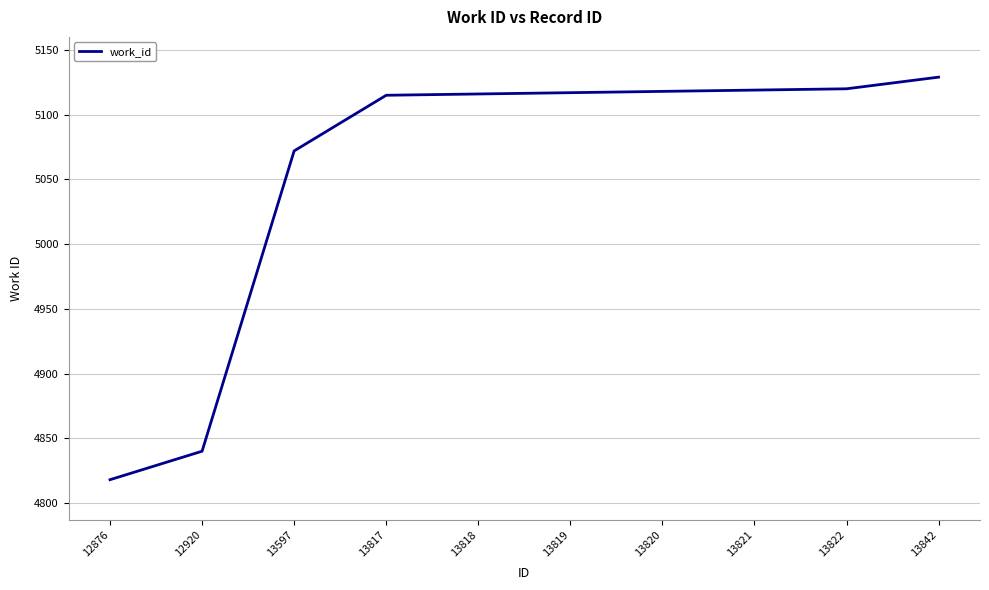

True or false: the data shows 1032 at 12920.

False